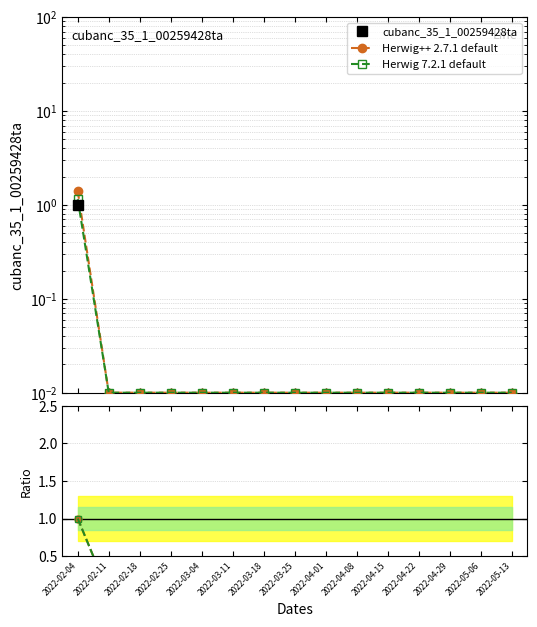

Is it true that cubanc_35_1_00259428ta equals 0 at 2022-02-18?

False